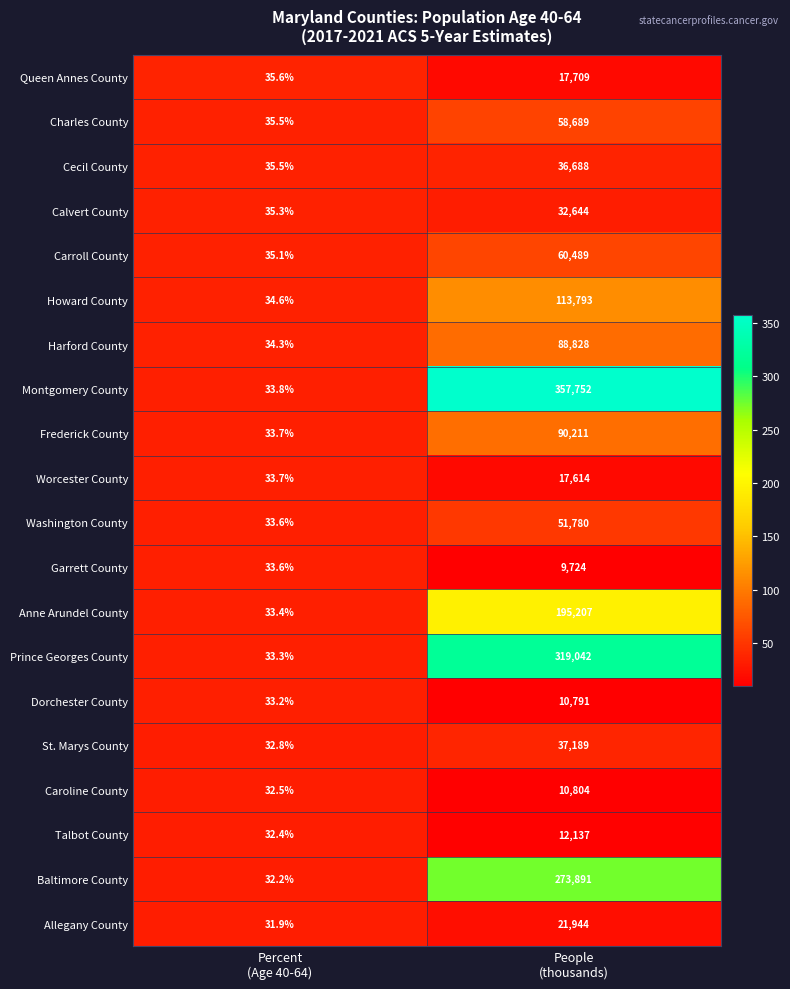

What is the sum of all Calvert County values?

32679.3